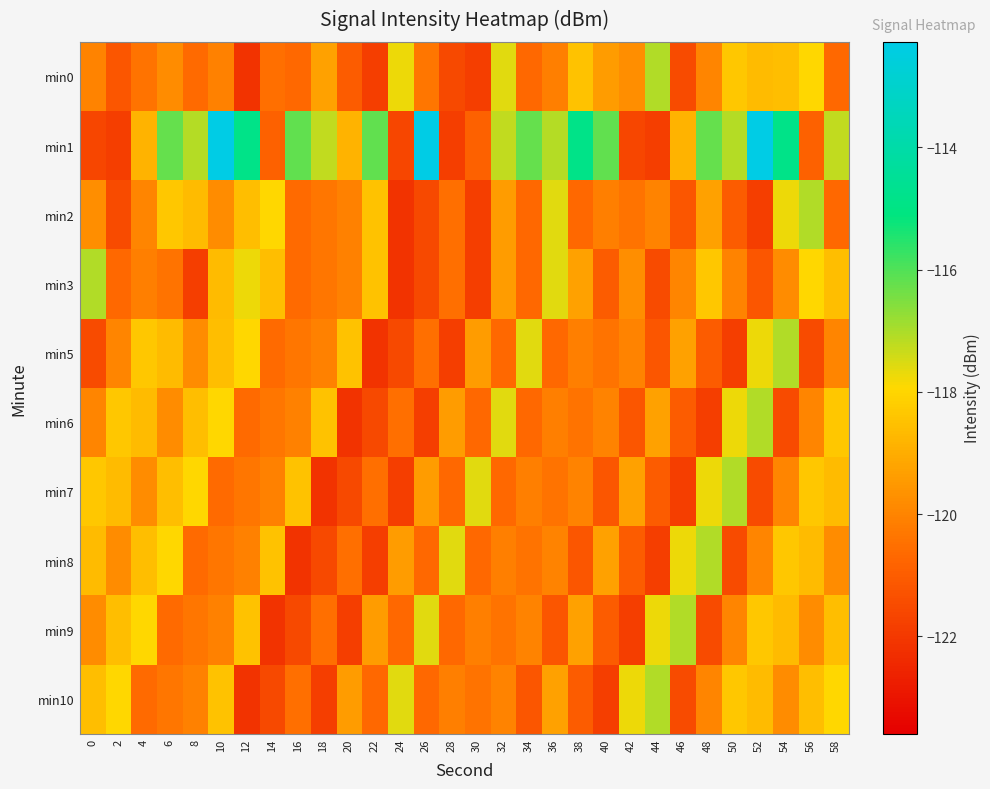

List the series in order of their peak value, lowest first.

min0, min2, min3, min5, min6, min7, min8, min9, min10, min1